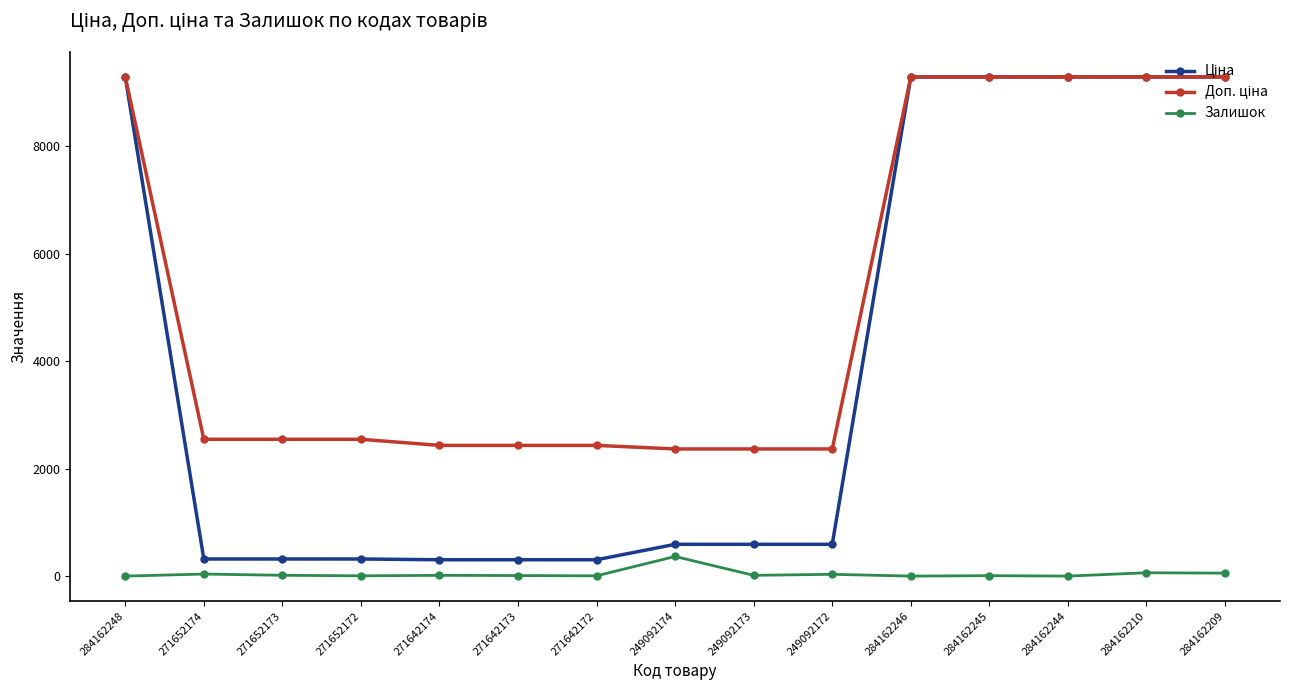

At how many categories does at least one series exceed 1794?

15